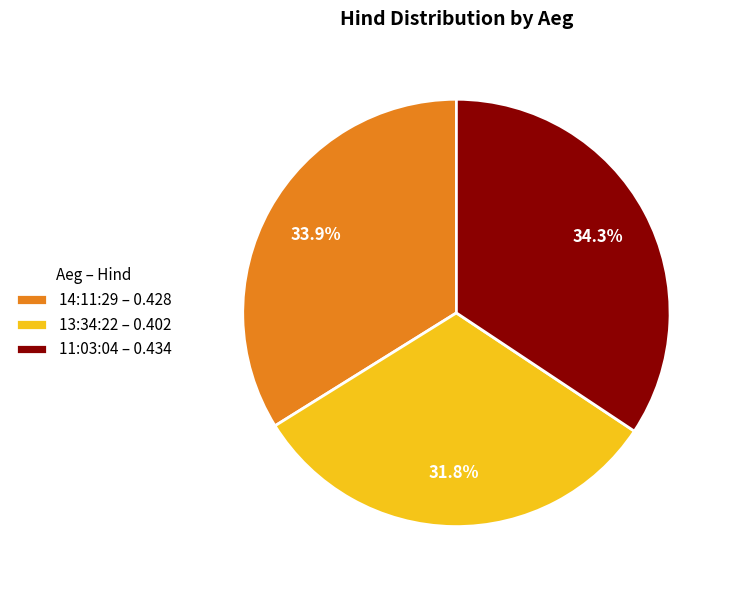

Between 11:03:04 and 13:34:22, which is larger?

11:03:04